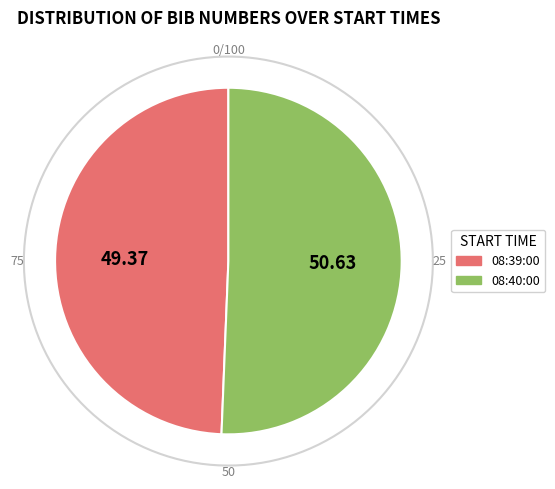

Which category has the biggest portion of the pie?

08:40:00